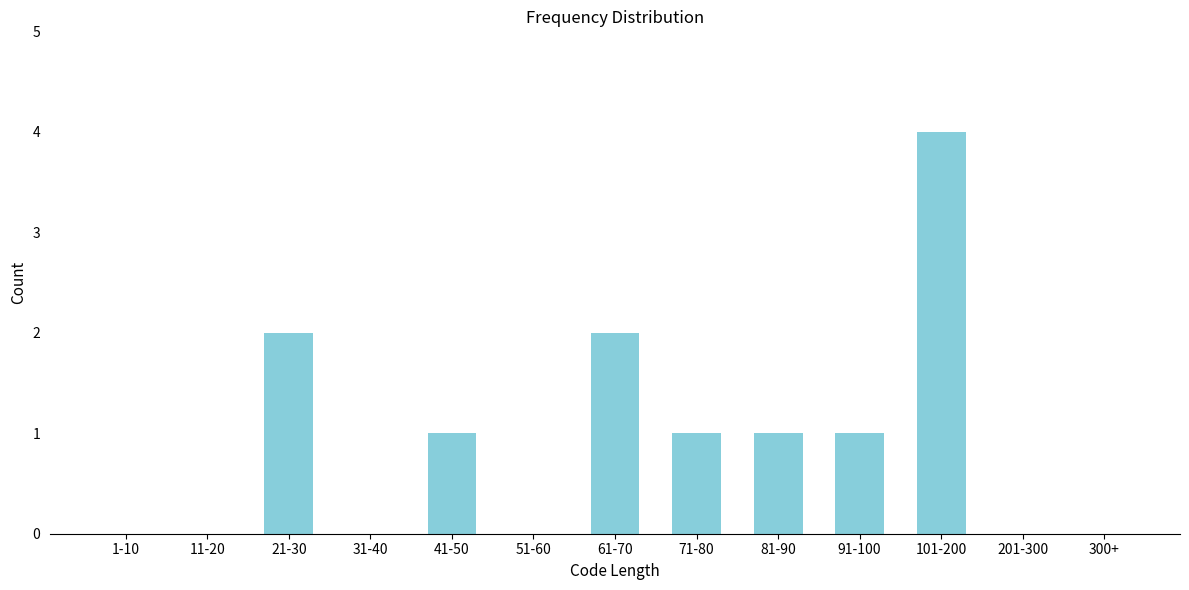

Reading left to right, what are all the values shown in this chart?

1-10=0	11-20=0	21-30=2	31-40=0	41-50=1	51-60=0	61-70=2	71-80=1	81-90=1	91-100=1	101-200=4	201-300=0	300+=0